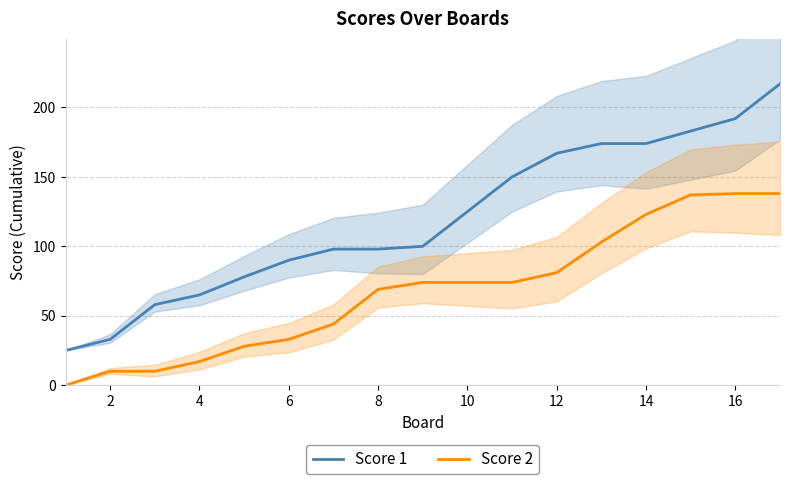

The value of Score 2 at 12 is 20. True or false?

False